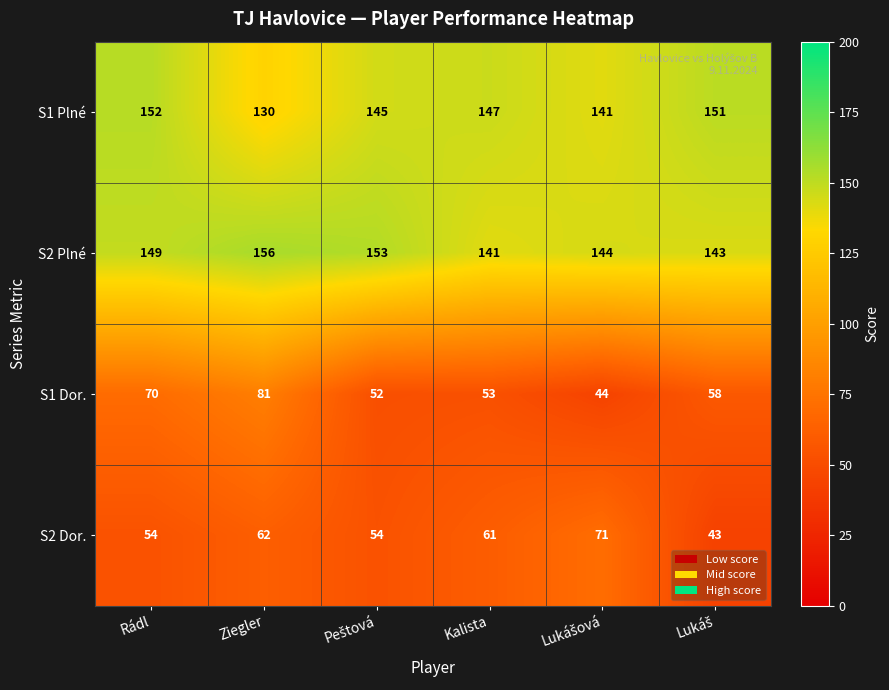

Reading right to left, transcribe all the data shown in this chart.

S1 Plné: 151	141	147	145	130	152
S2 Plné: 143	144	141	153	156	149
S1 Dor.: 58	44	53	52	81	70
S2 Dor.: 43	71	61	54	62	54